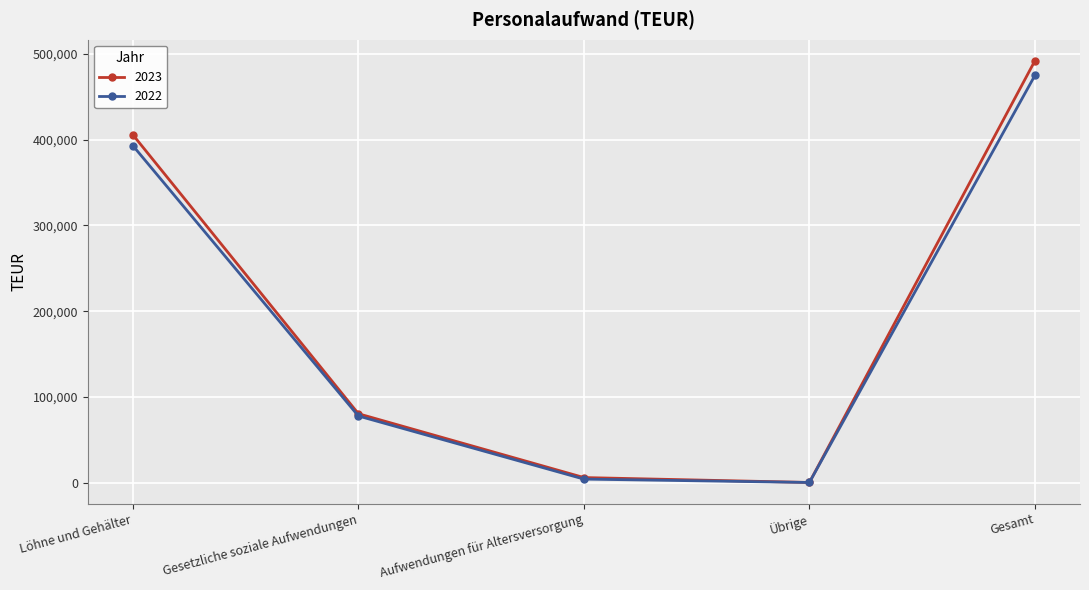

What is the value of the 2023 point at the 5th from the left?

492174